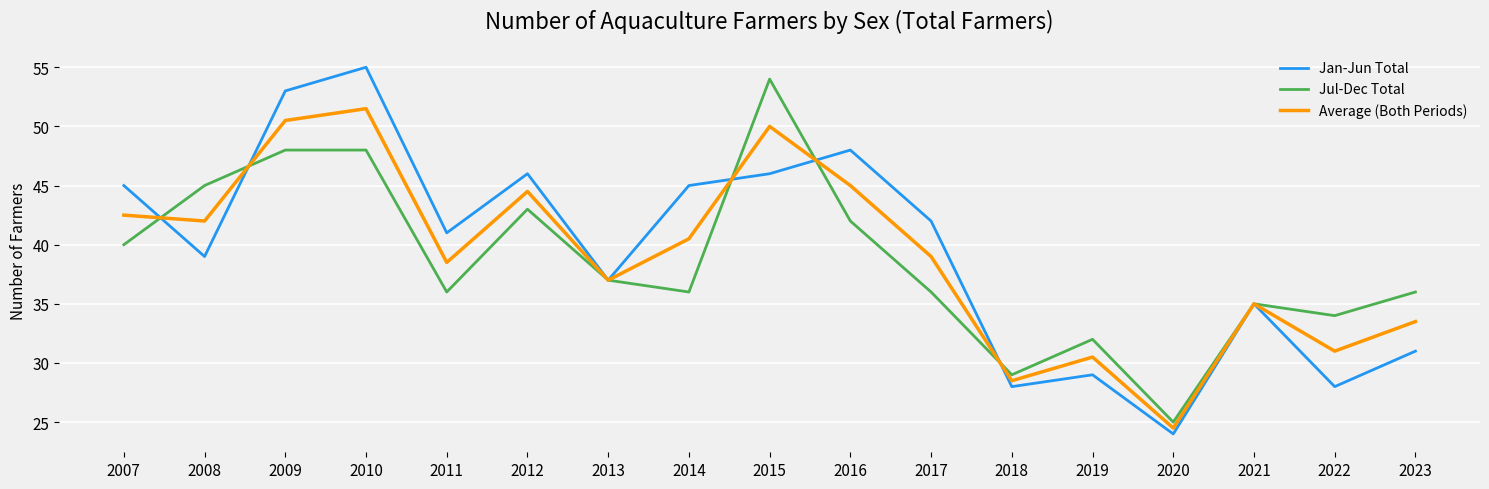

Where does the Jan-Jun Total series first go above 41?

2007